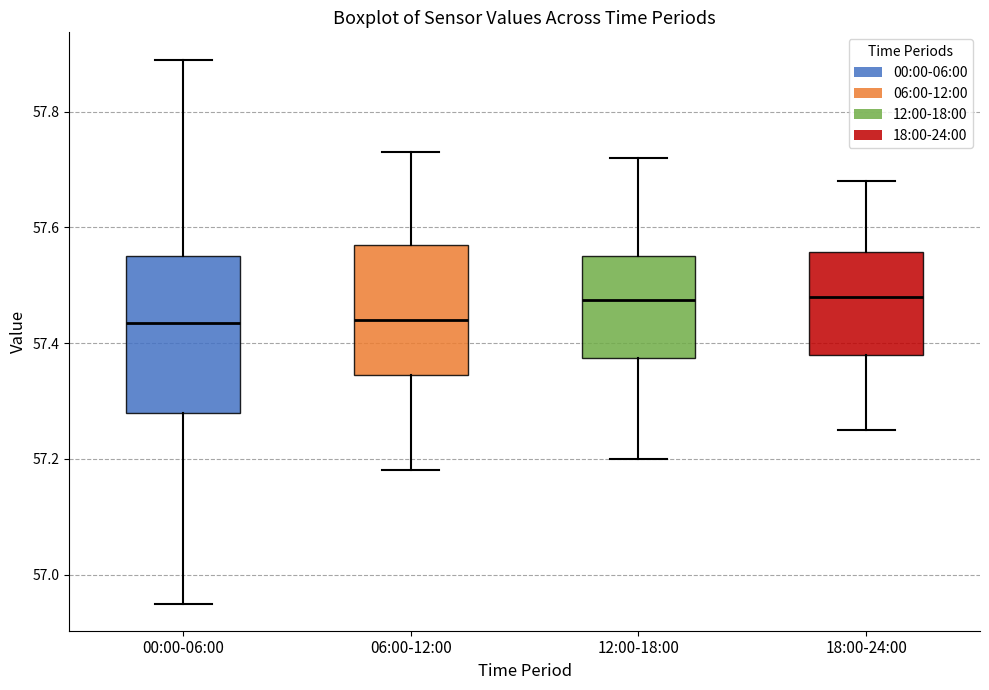

Reading left to right, transcribe this box plot: for each box, give where its median line is, the range the box spans, and where its two whiskers end, as read against the y-axis. The values are not printed on the chart, so give them approximately, as read against the axis.

00:00-06:00: median 57.44, box 57.28 to 57.56, whiskers 56.96 to 57.90
06:00-12:00: median 57.44, box 57.34 to 57.58, whiskers 57.18 to 57.74
12:00-18:00: median 57.48, box 57.38 to 57.56, whiskers 57.20 to 57.72
18:00-24:00: median 57.48, box 57.38 to 57.56, whiskers 57.26 to 57.68